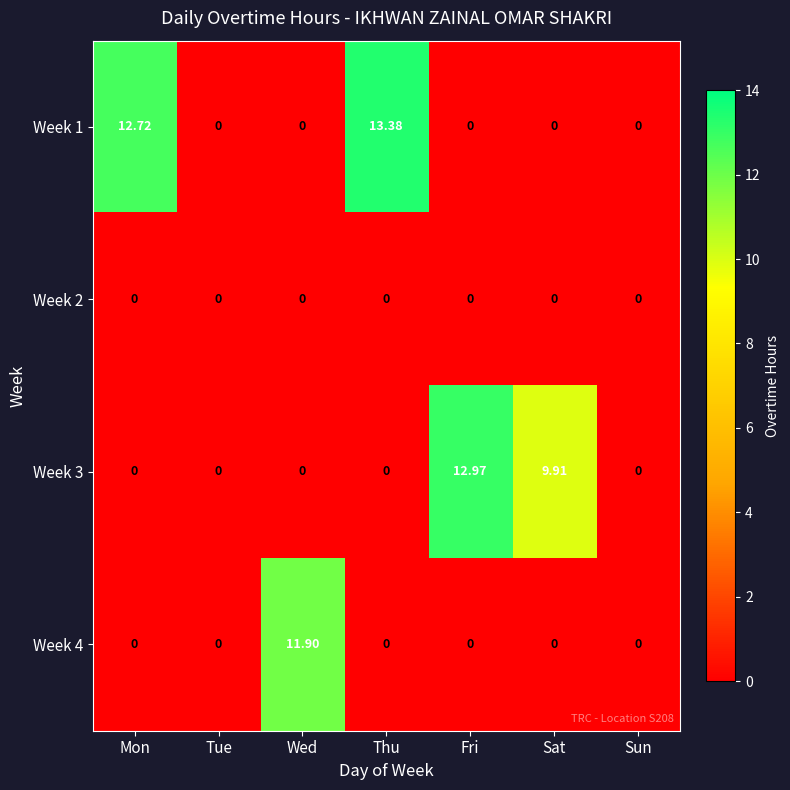

At which label does Week 4 reach its peak?

Wed